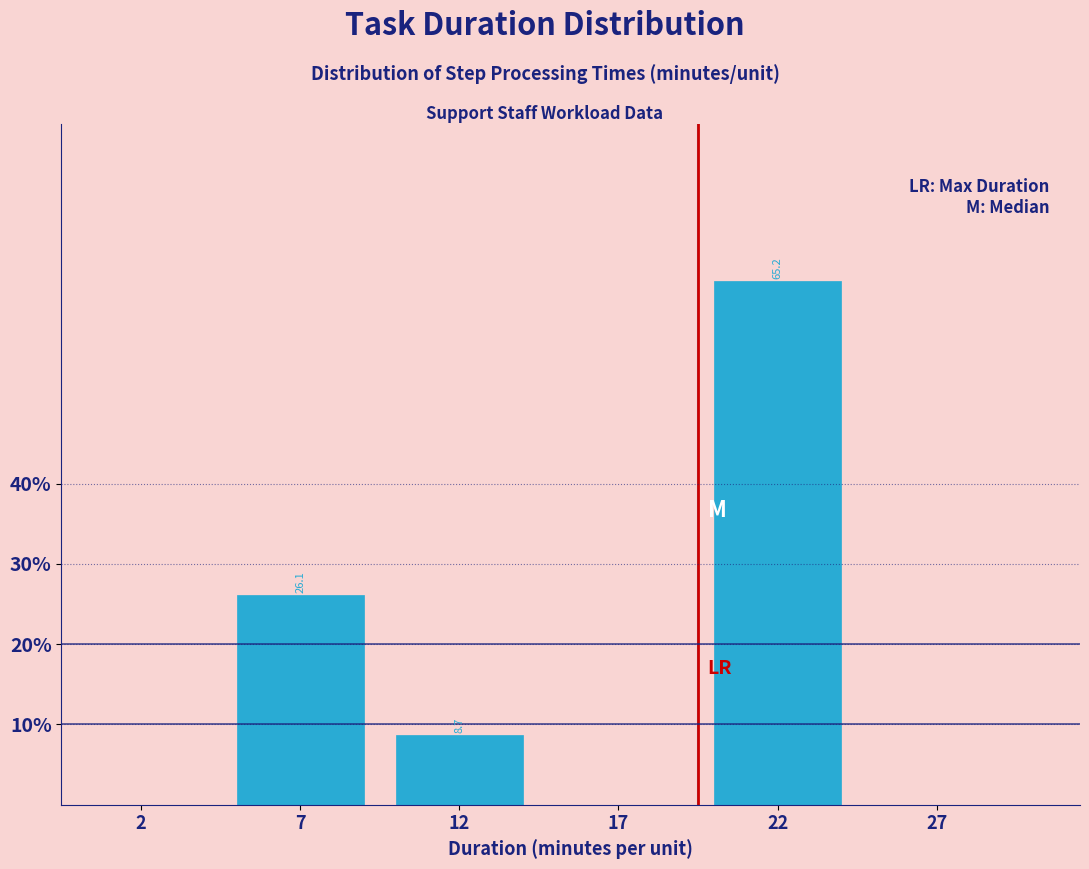

Reading right to left, transcribe all the data shown in this chart.

27=0.0	22=65.2	17=0.0	12=8.7	7=26.1	2=0.0